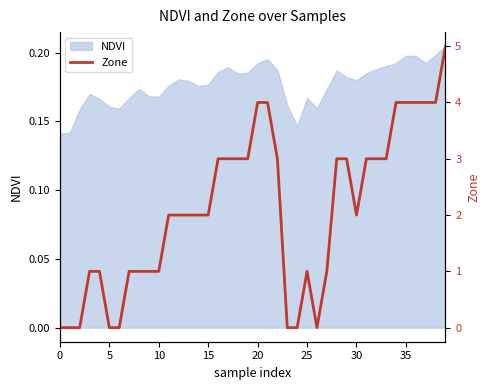

Which has a higher value, 15 or 19?

19